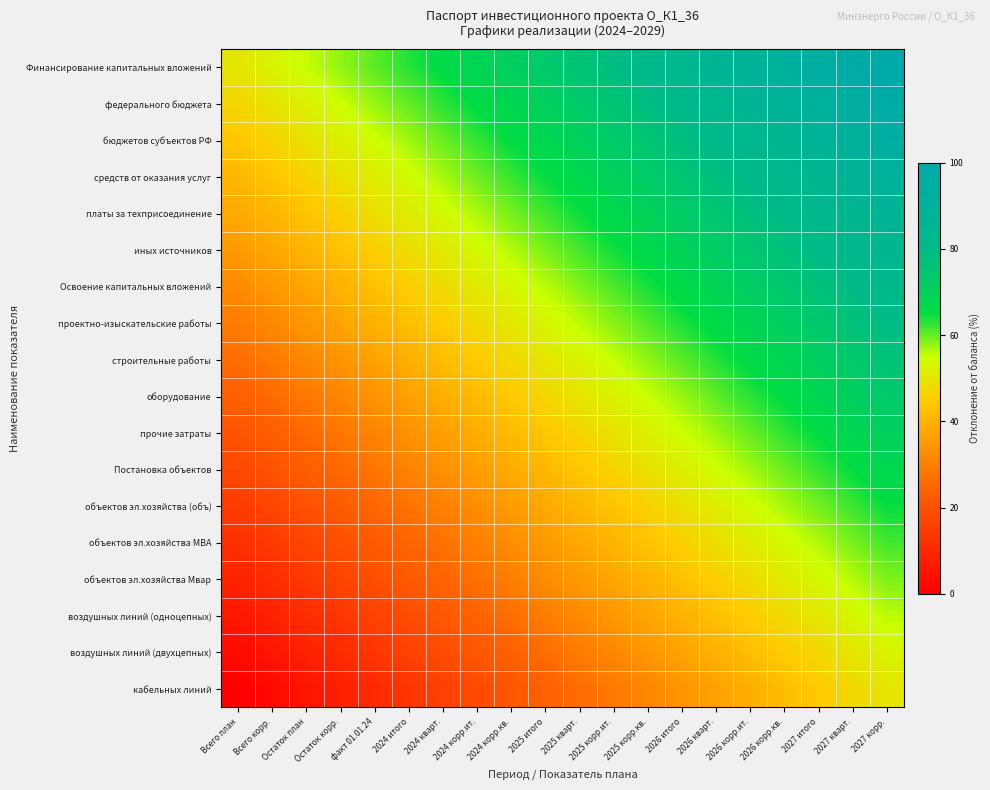

What is the maximum value shown in the chart?

100.0